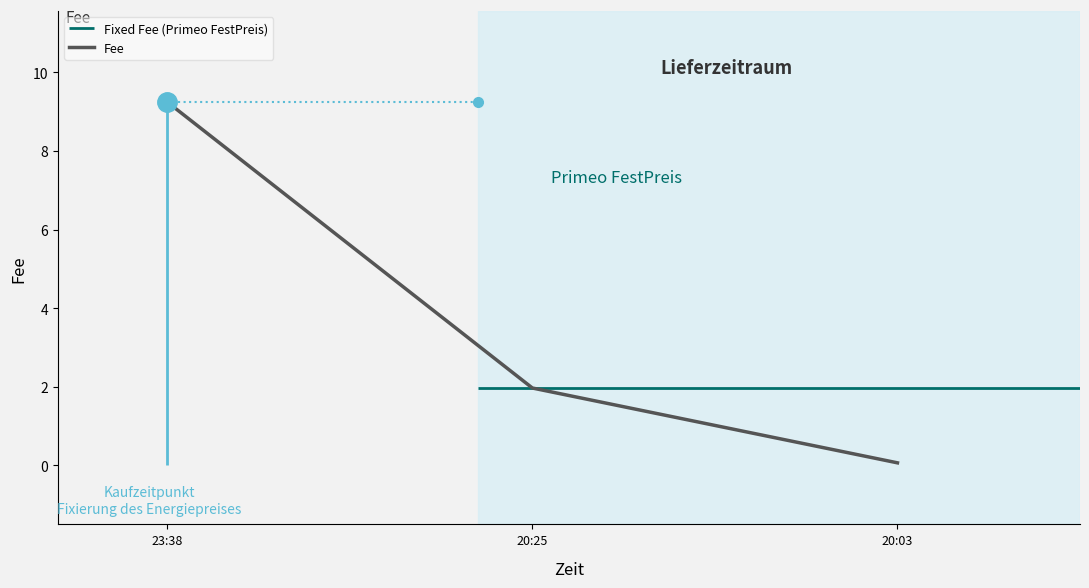

How many data points are less than 1?

1